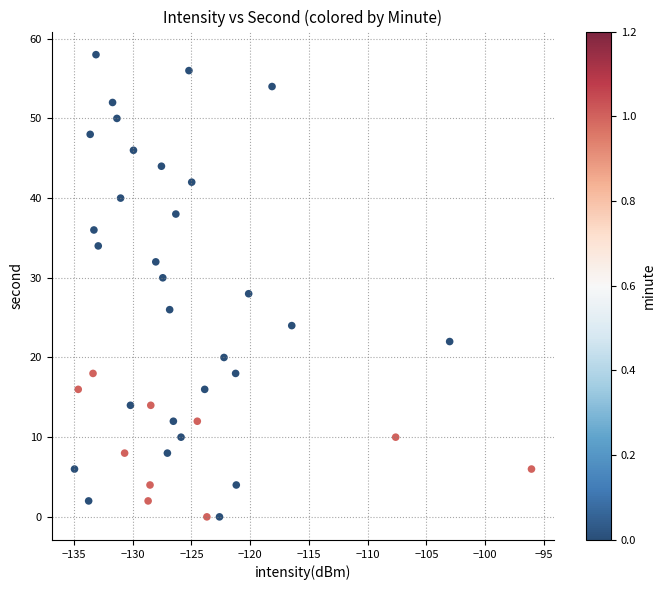

What is the range of Y values (max minus min)?

58